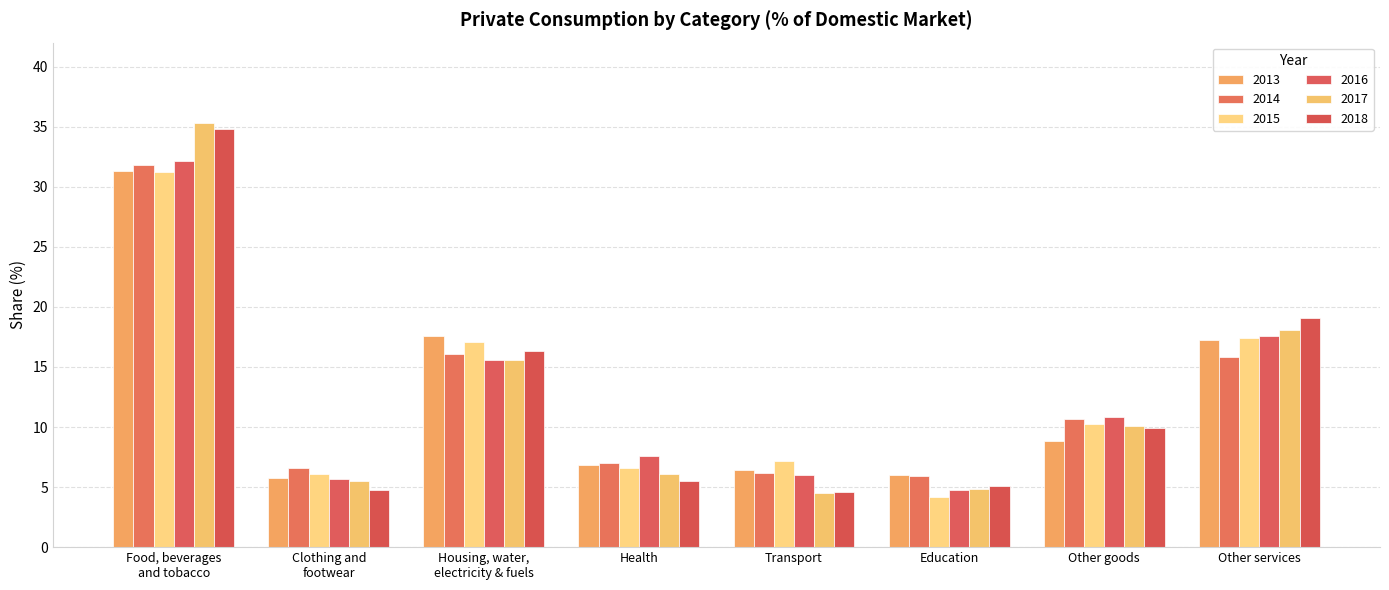

What is the sum of all 2015 values?

100.0